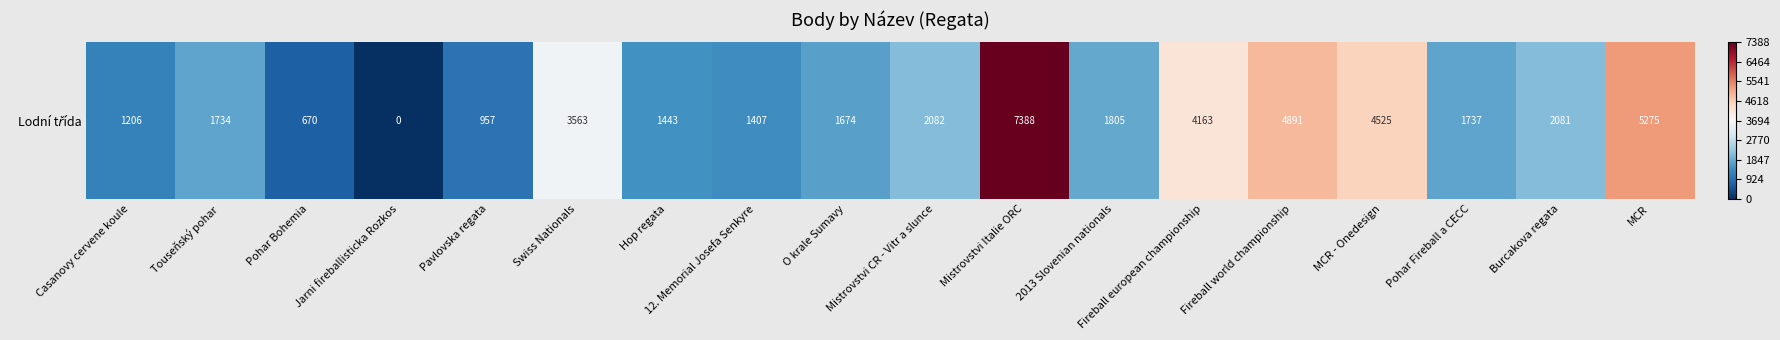

What is the approximate value at Pohar Bohemia?

-0.8